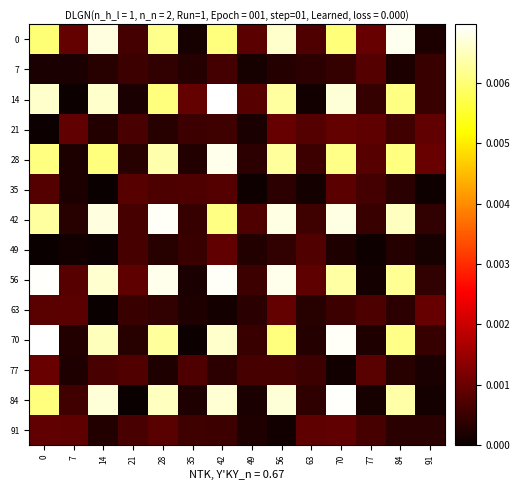

At how many categories does at least one series exceed 0?

14